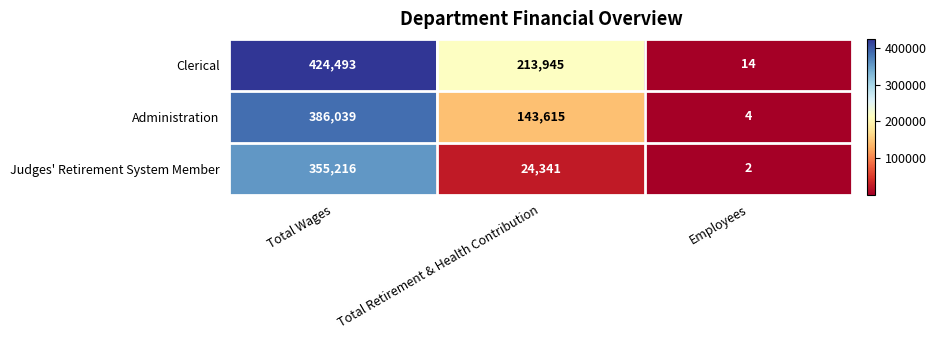

Which label corresponds to the smallest value in the chart?

Employees